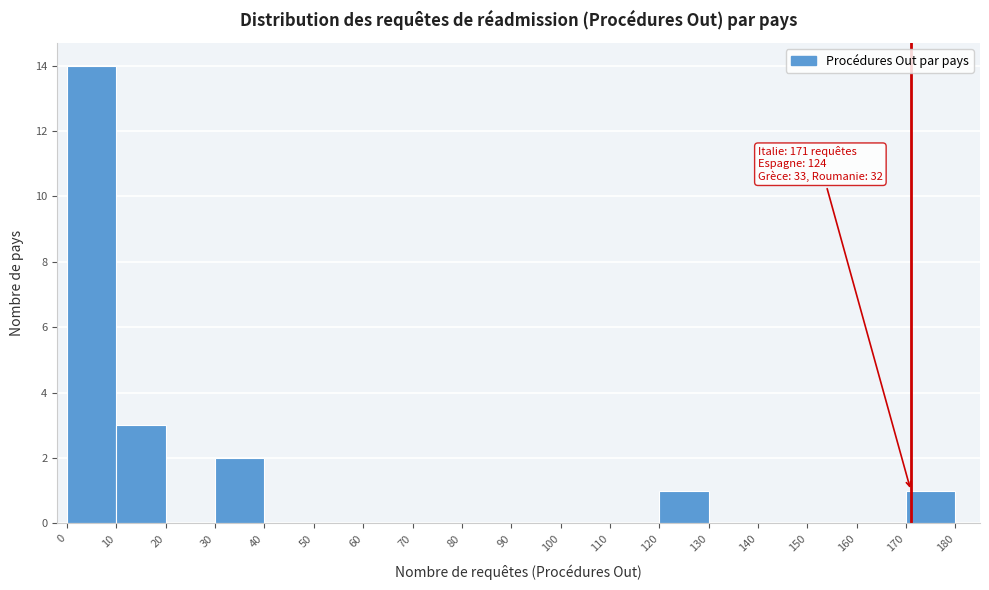

Which range on the x-axis has the tallest bar?

0 to 10